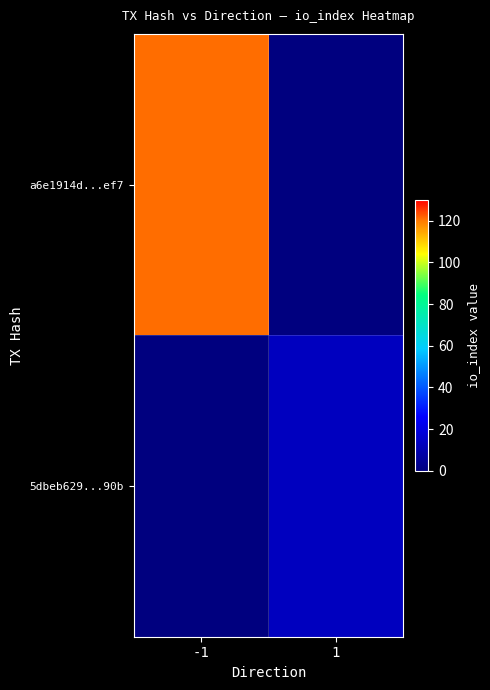

What is the total value across all series at -1?

121